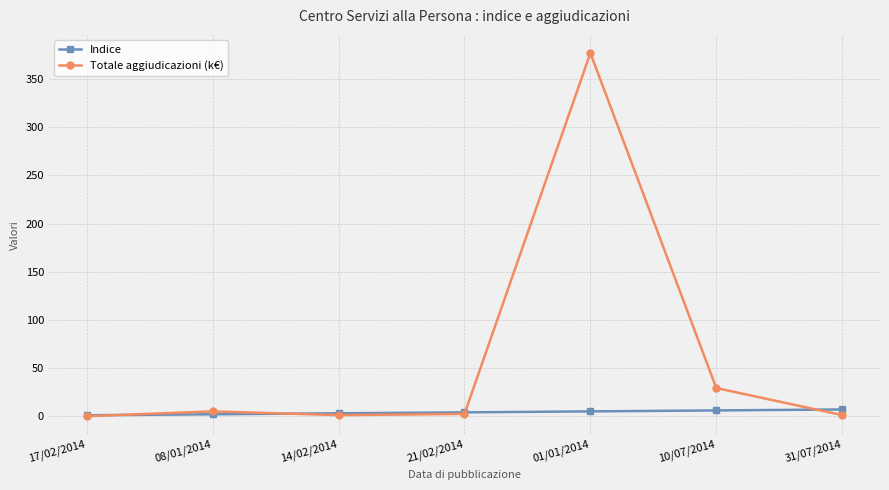

List the series in order of their peak value, highest first.

Totale aggiudicazioni (k€), Indice